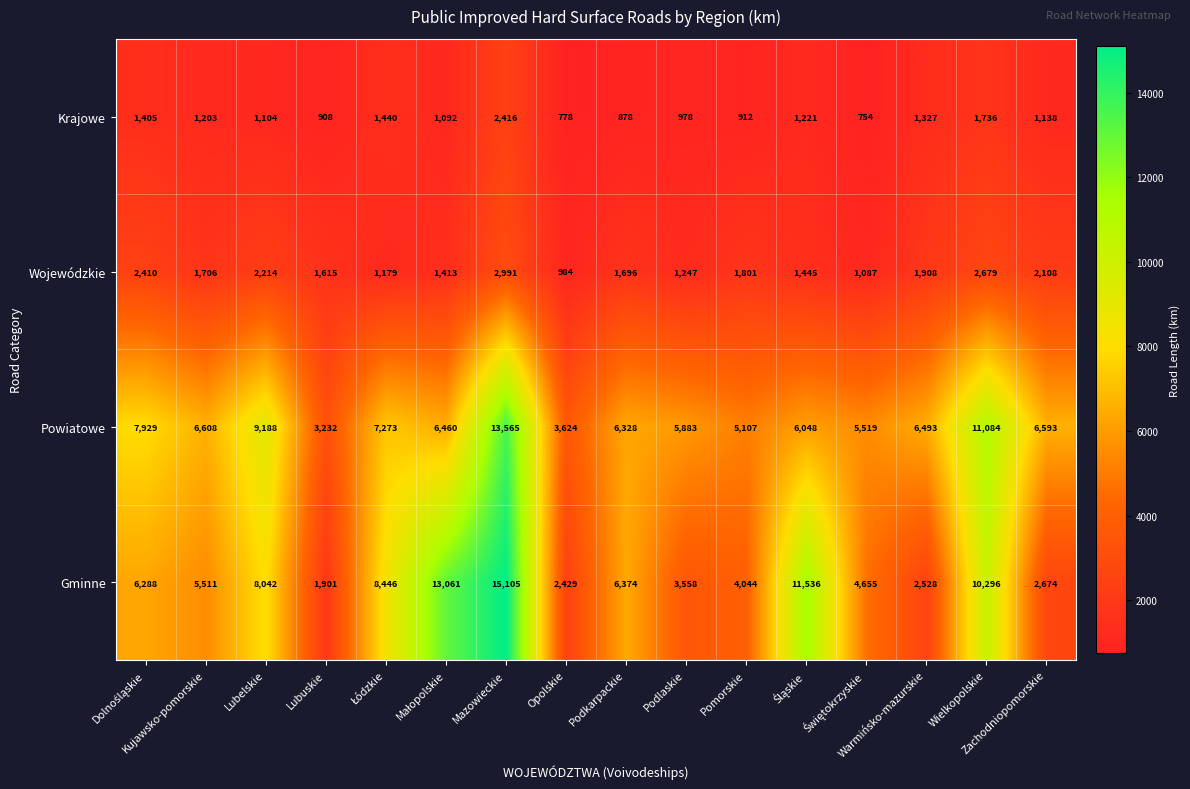

List the series in order of their peak value, lowest first.

Krajowe, Wojewódzkie, Powiatowe, Gminne